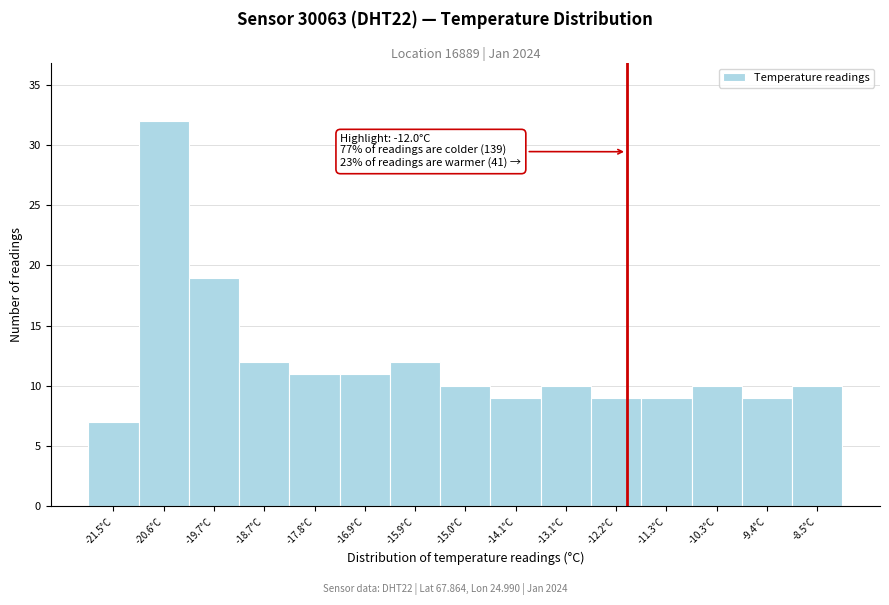

Which range on the x-axis has the tallest bar?

-21.1 to -20.1